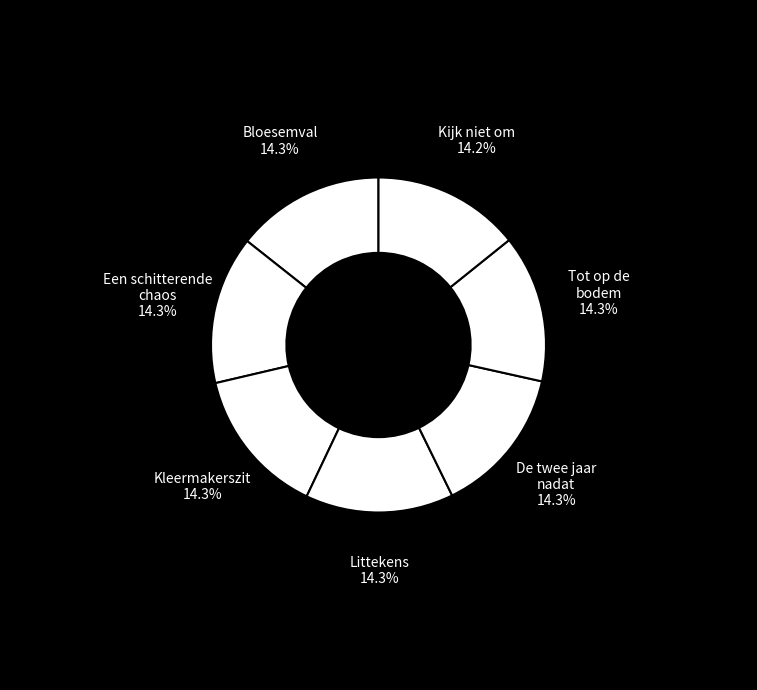

How much of the chart is everything except Bloesemval?

85.7%